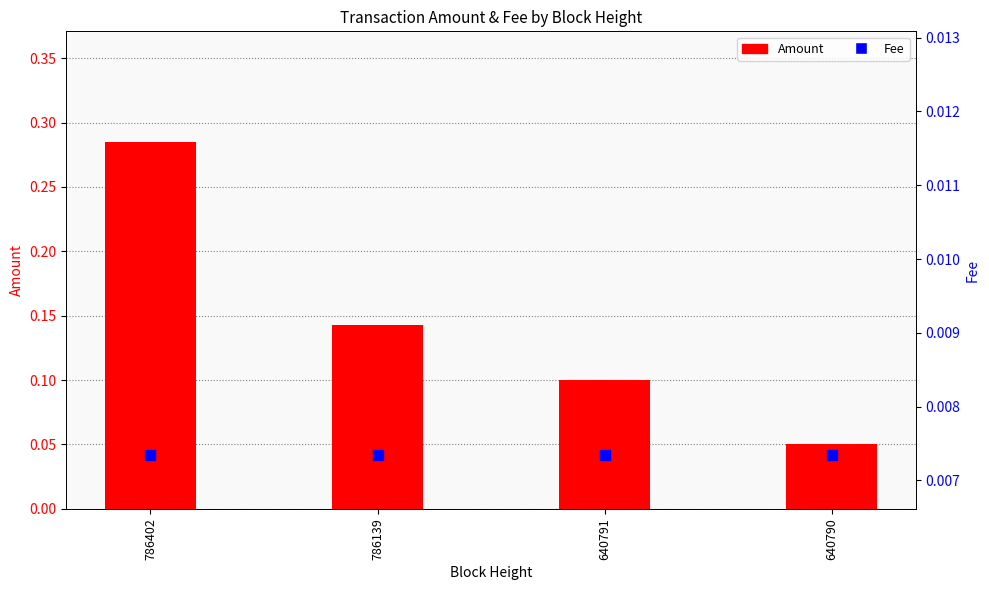

What is the total value across all series at 640790?

0.1